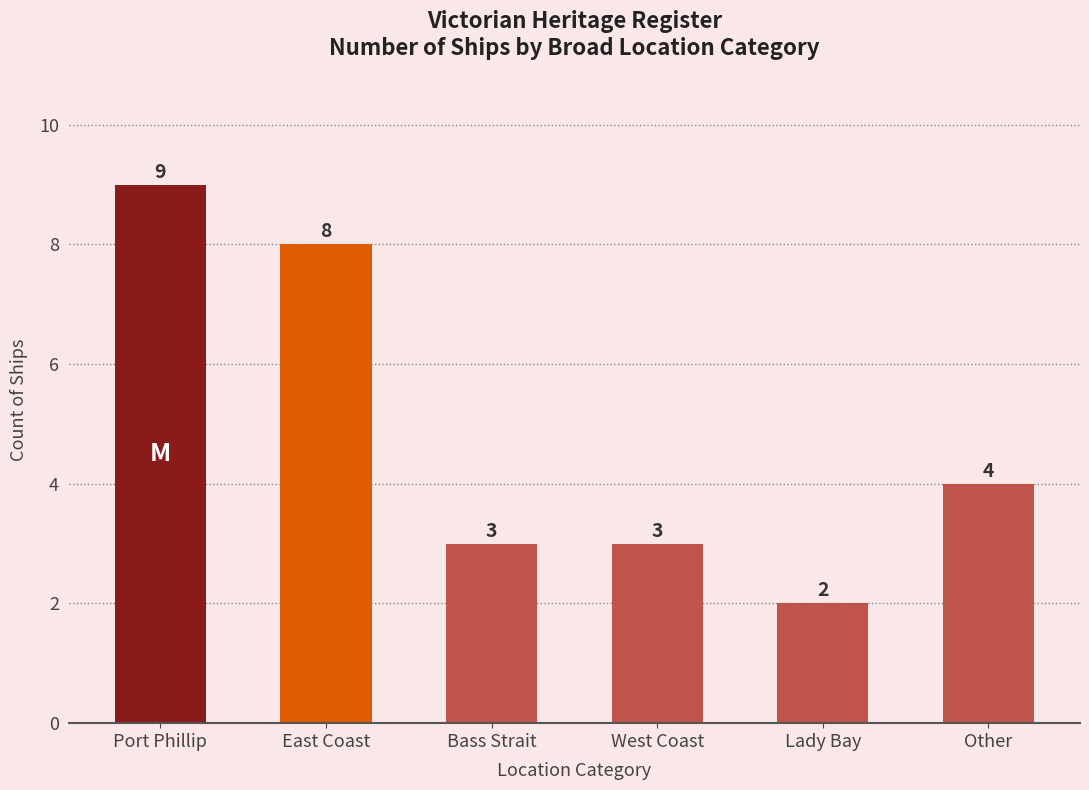

What is the value of the 4th bar from the left?

3